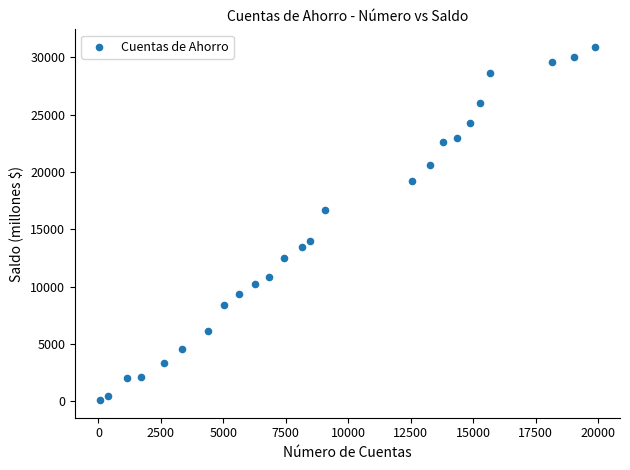

What is the range of X values (max minus min)?

19832.0